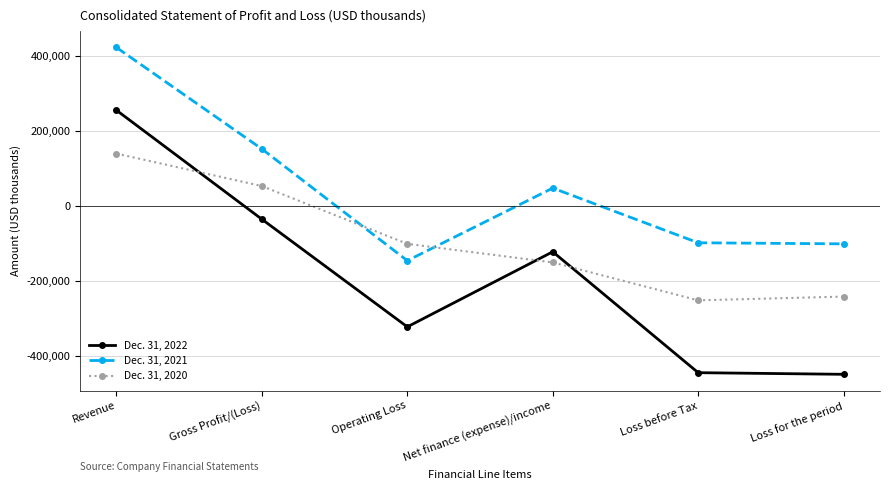

What is the average value of the Dec. 31, 2021 series?

46065